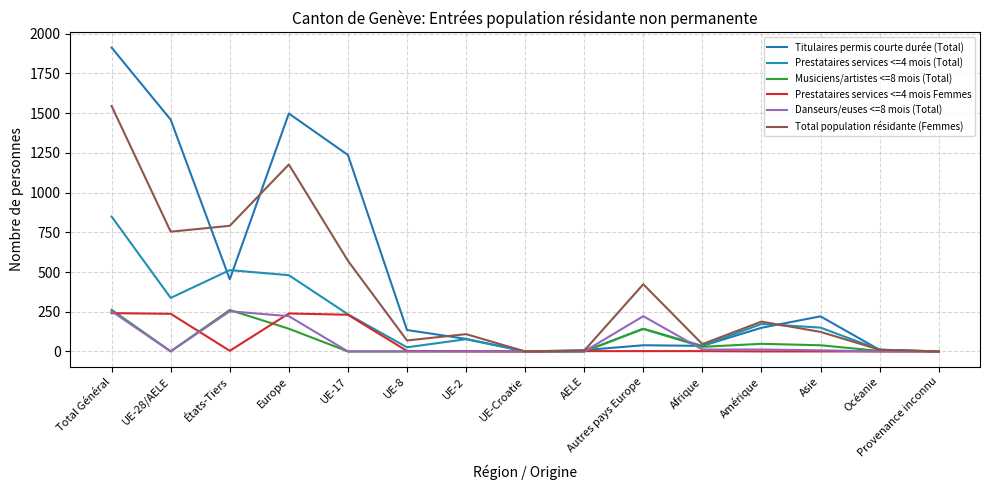

Is this an area chart (filled region under the line)?

No